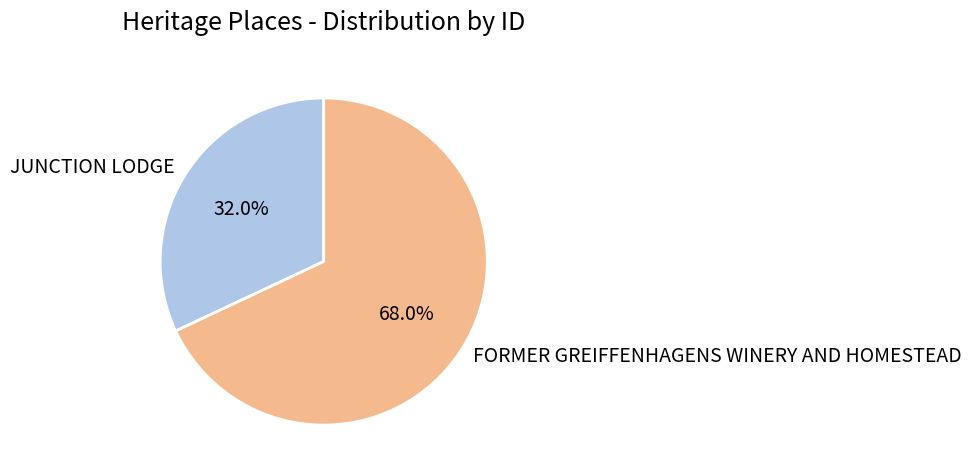

True or false: FORMER GREIFFENHAGENS WINERY AND HOMESTEAD accounts for 74% of the total.

False